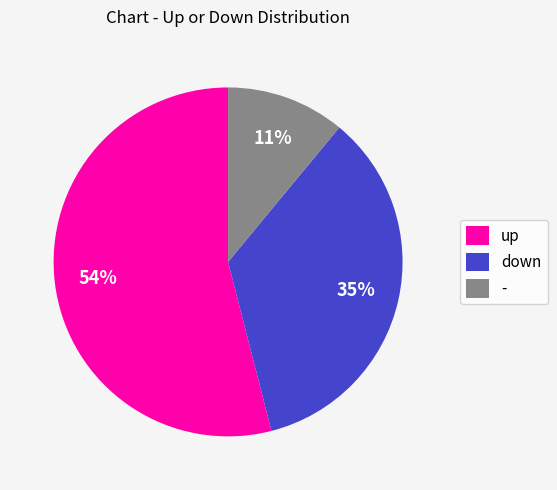

Do - and down together represent more than half of the pie?

No